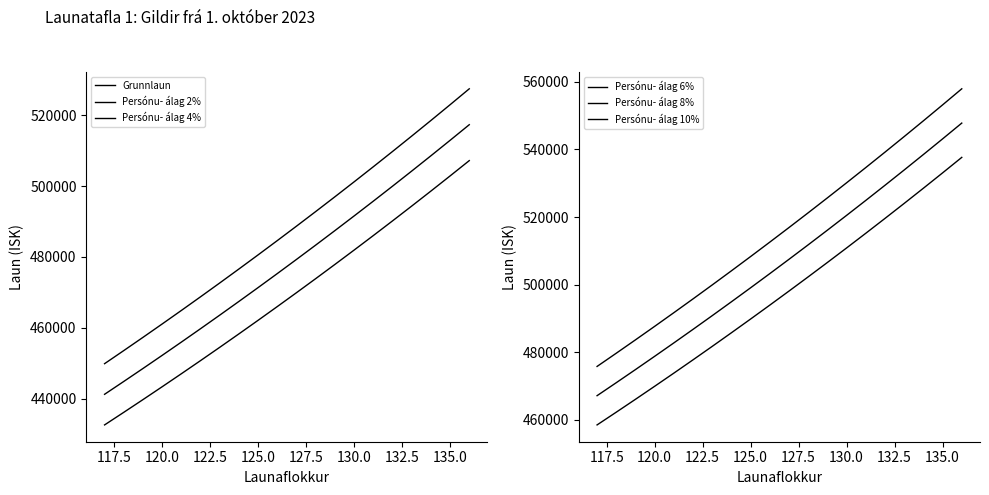

True or false: Persónu- álag 8% has a value of 690735 at 14.

False